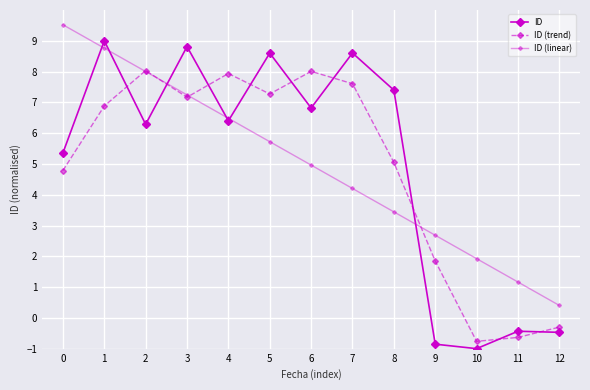

At which category does ID (trend) reach its first local valley?

3